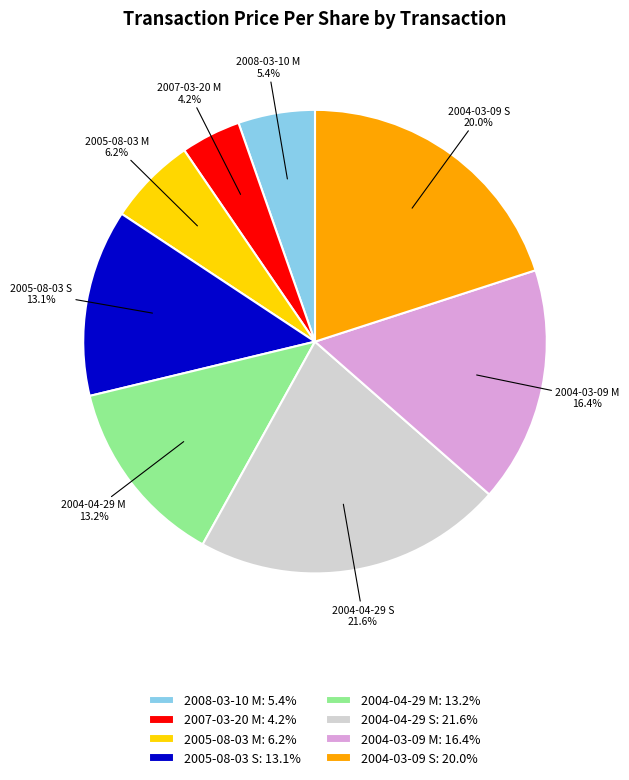

To the nearest percent, what is the difference between the largest and smallest slice percentages?

17%